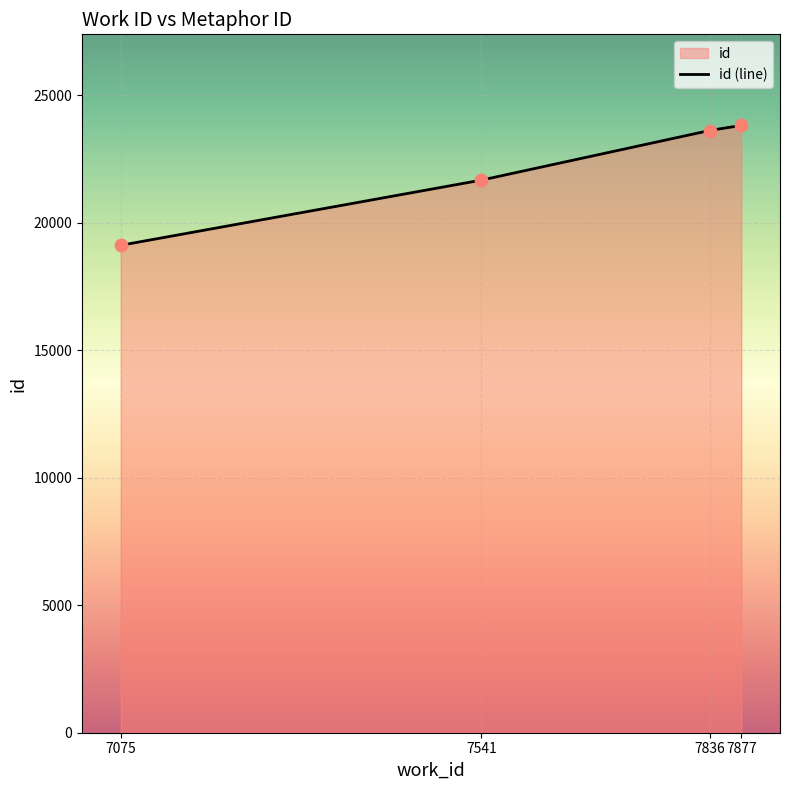

Between 7075 and 7836, which is larger?

7836